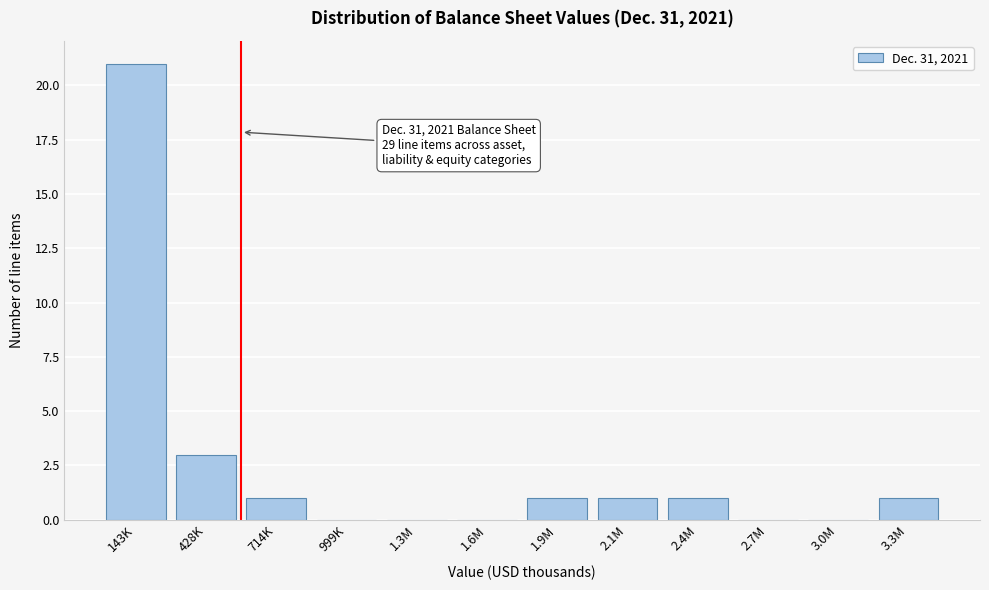

Reading left to right, transcribe all the data shown in this chart.

143K=21	428K=3	714K=1	999K=0	1.3M=0	1.6M=0	1.9M=1	2.1M=1	2.4M=1	2.7M=0	3.0M=0	3.3M=1